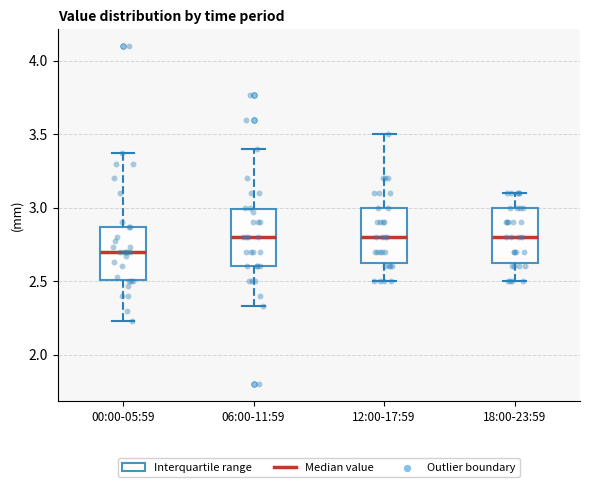

Reading left to right, transcribe this box plot: for each box, give where its median line is, the range the box spans, and where its two whiskers end, as read against the y-axis. The values are not printed on the chart, so give them approximately, as read against the axis.

00:00-05:59: median 2.70, box 2.50 to 2.85, whiskers 2.25 to 3.35
06:00-11:59: median 2.80, box 2.60 to 3.00, whiskers 2.35 to 3.40
12:00-17:59: median 2.80, box 2.65 to 3.00, whiskers 2.50 to 3.50
18:00-23:59: median 2.80, box 2.65 to 3.00, whiskers 2.50 to 3.10